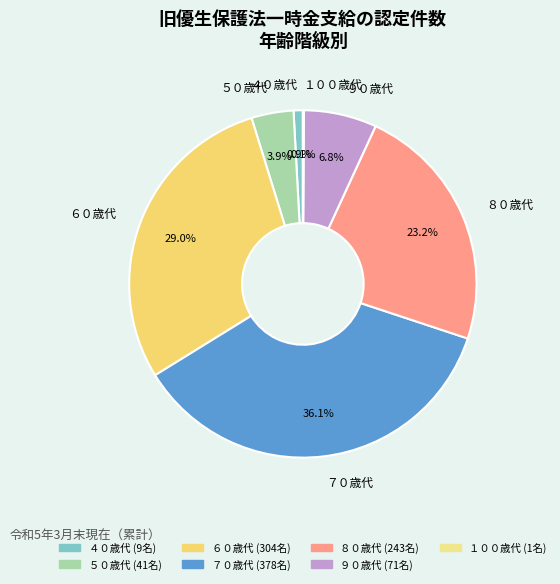

Does ４０歳代 account for over 50% of the chart?

No